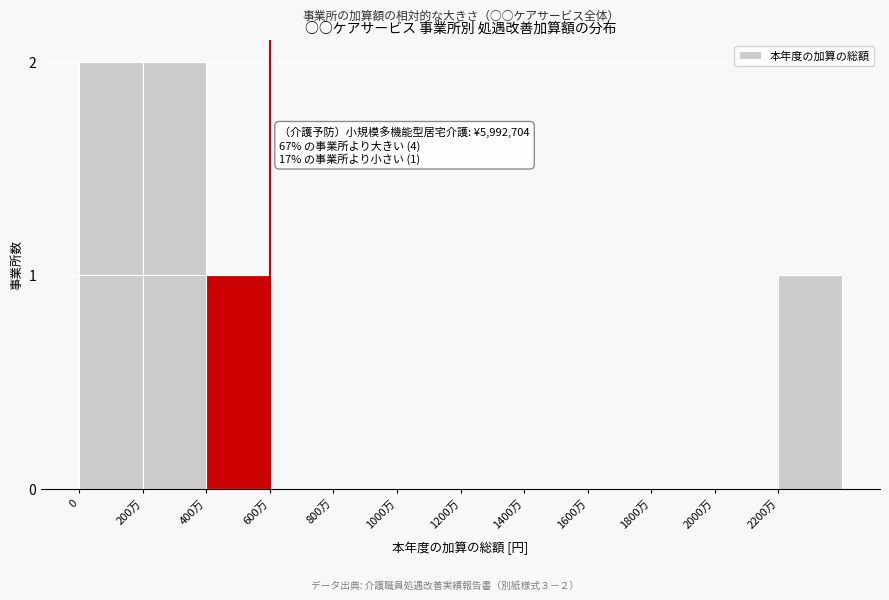

Reading right to left, extract all data points from this chart.

2200万=1	2000万=0	1800万=0	1600万=0	1400万=0	1200万=0	1000万=0	800万=0	600万=0	400万=1	200万=2	0=2